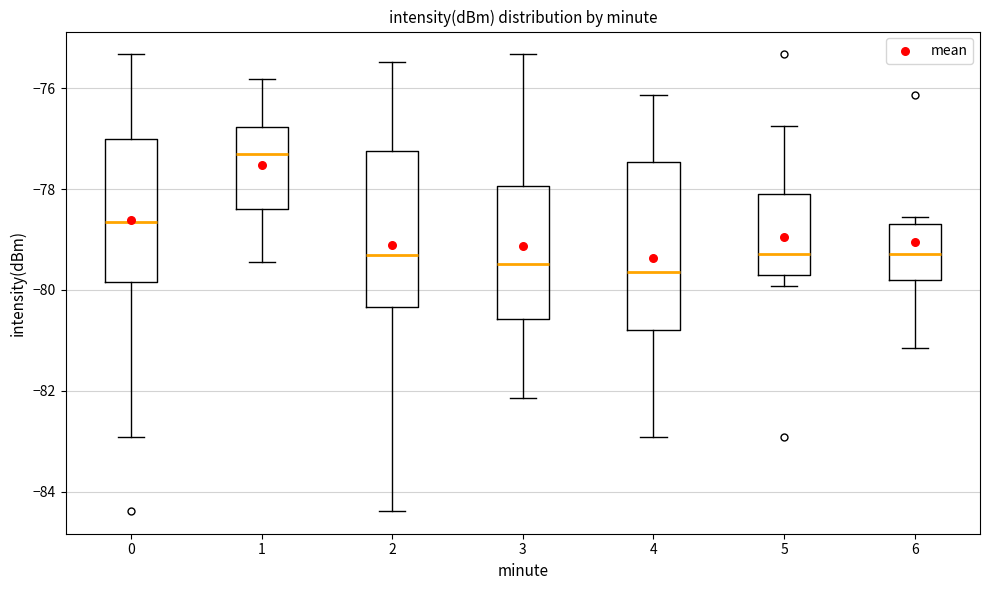

Where is the lower edge of the box at x = 4 on the y-axis? The values are not printed on the chart, so give them approximately, as read against the axis.

-80.8